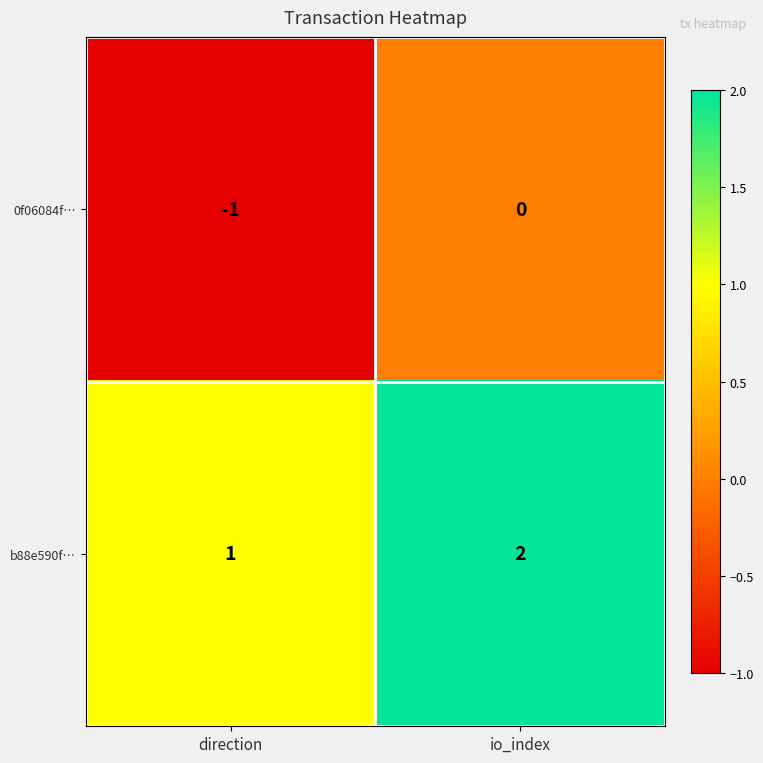

What is the sum of the b88e590f… values at io_index and direction?

3